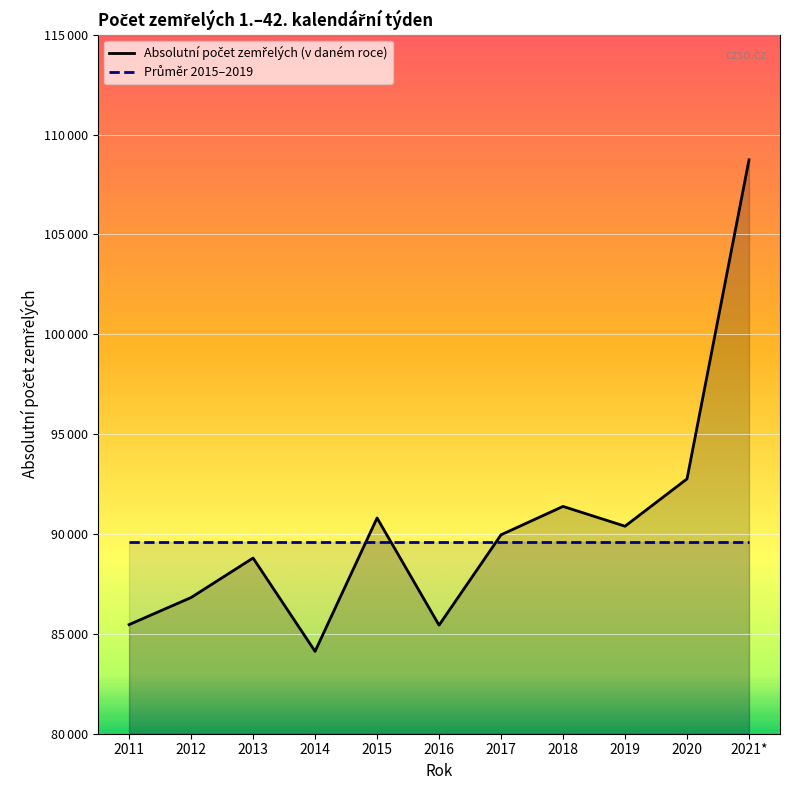

How many values are below 89960?

5